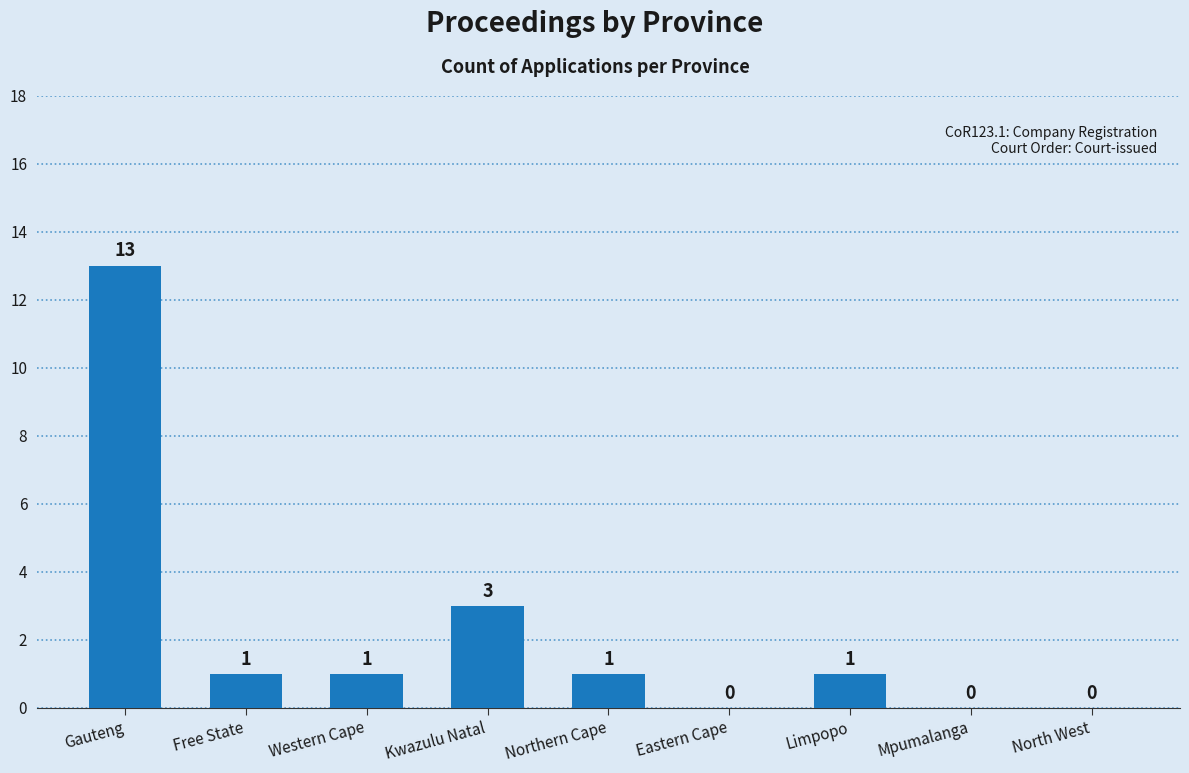

At which label does the data first exceed 1?

Gauteng